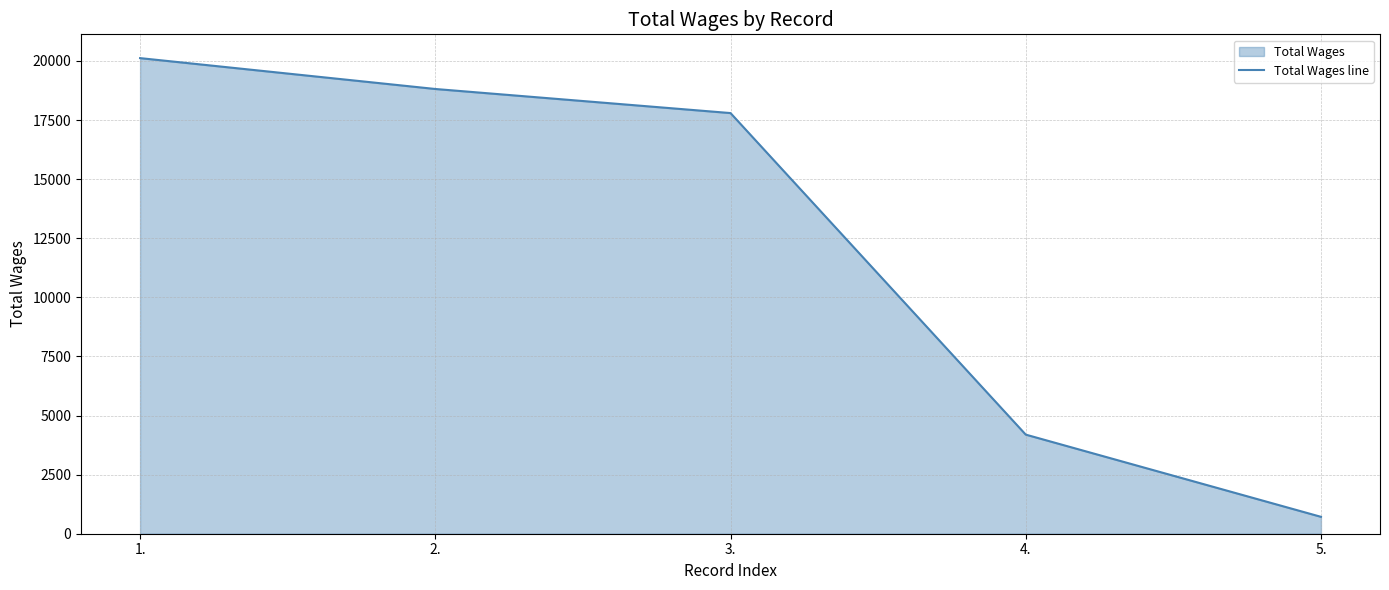

What is the difference between the values at 3. and 1.?

2325